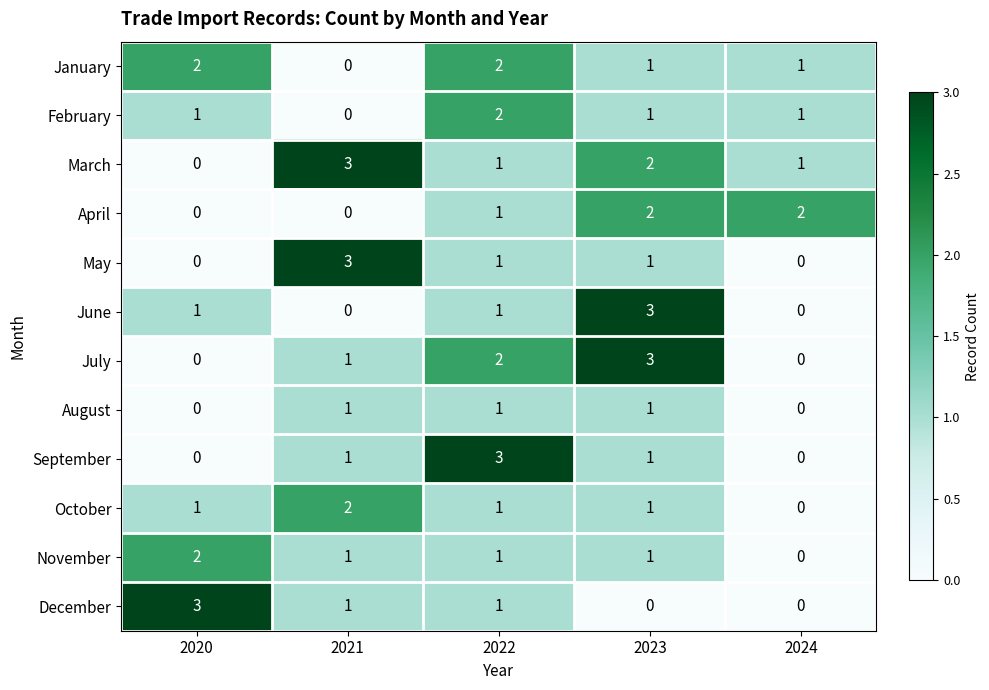

True or false: June has a value of -2 at 2021.

False